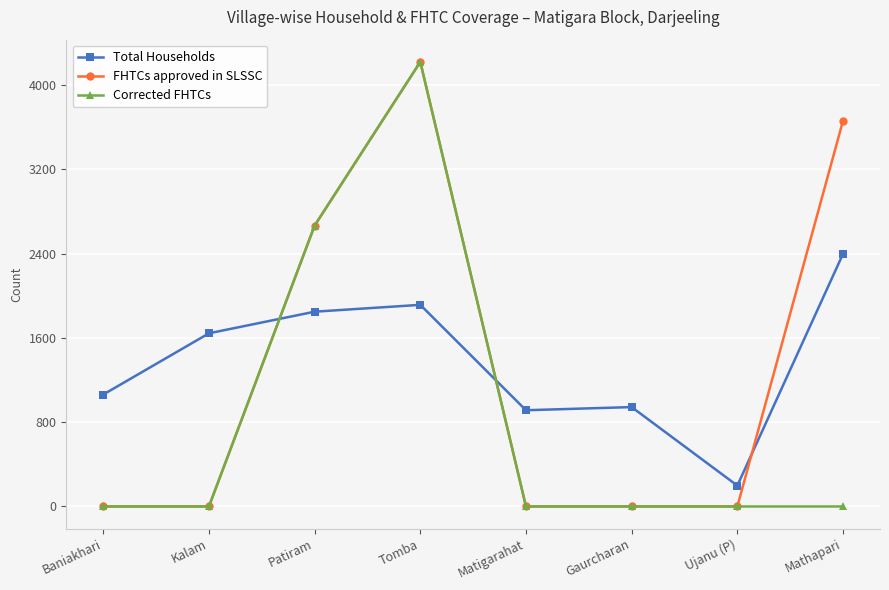

Is this an area chart (filled region under the line)?

No